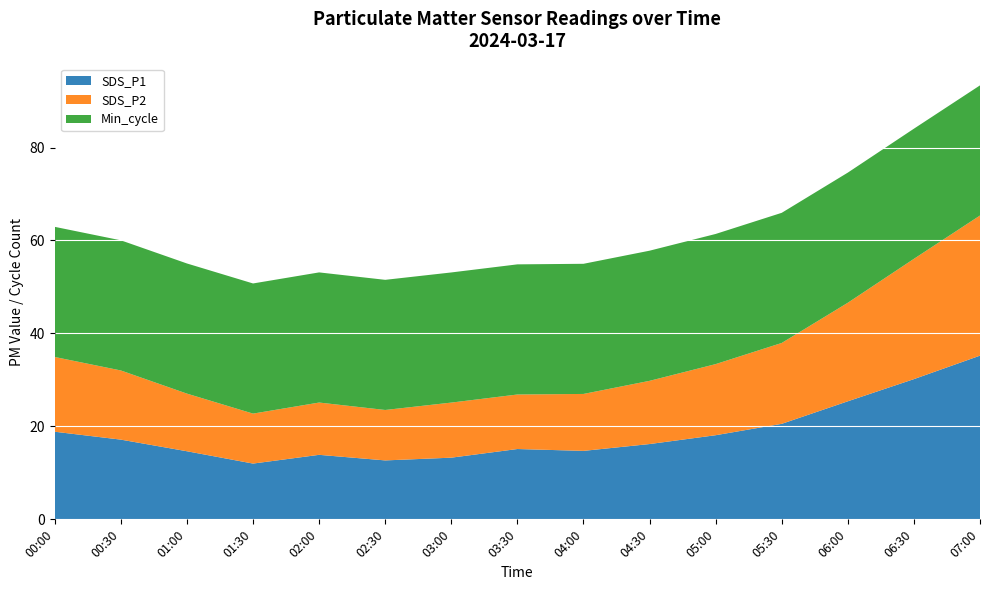

Reading left to right, list all the values displayed in this chart.

SDS_P1: 18.9	17.1	14.7	12.0	13.9	12.7	13.3	15.1	14.7	16.2	18.1	20.6	25.4	30.2	35.2
SDS_P2: 16.1	14.9	12.4	10.8	11.2	10.8	11.8	11.7	12.2	13.6	15.3	17.4	21.2	25.9	30.1
Min_cycle: 28.0	28.0	28.0	28.0	28.0	28.0	28.0	28.0	28.0	28.0	28.0	28.0	28.0	28.0	28.0